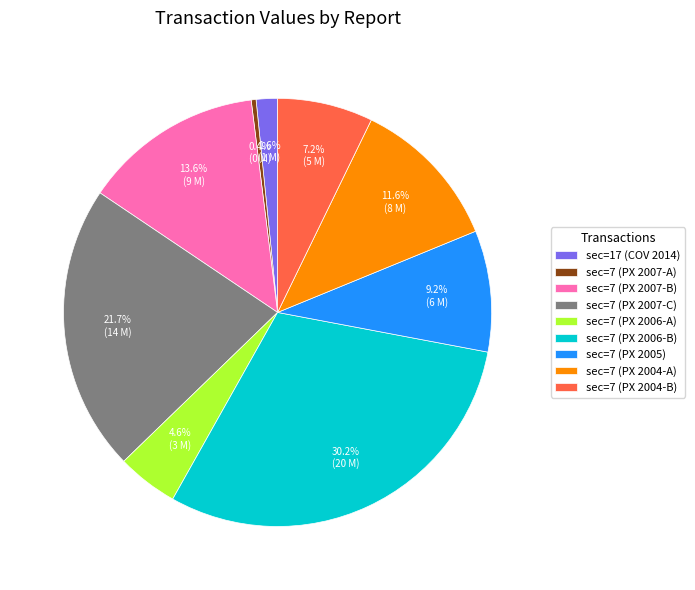

To the nearest percent, what is the average slice percentage?

11%